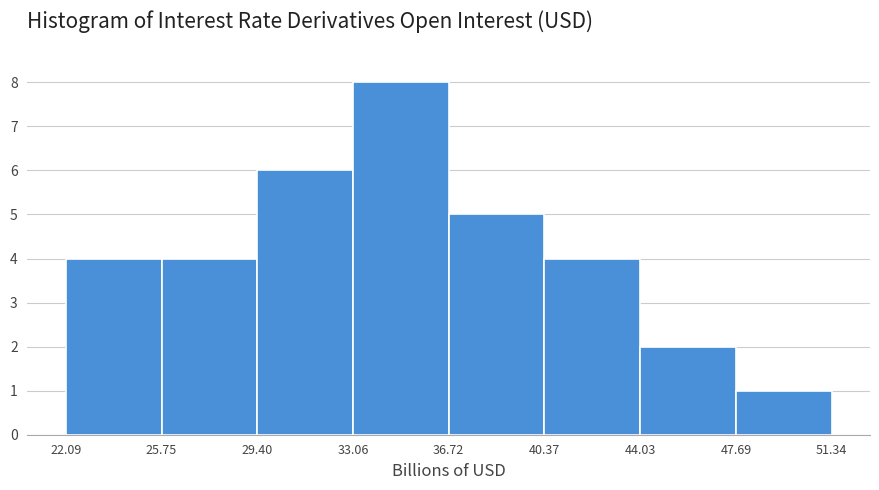

Reading left to right, transcribe this chart: for each bar, give the range it covers on the x-axis and its height. The values are not printed on the chart, so give them approximately, as read against the axis.

22.09 to 25.75: 4
25.75 to 29.40: 4
29.40 to 33.06: 6
33.06 to 36.72: 8
36.72 to 40.37: 5
40.37 to 44.03: 4
44.03 to 47.69: 2
47.69 to 51.34: 1